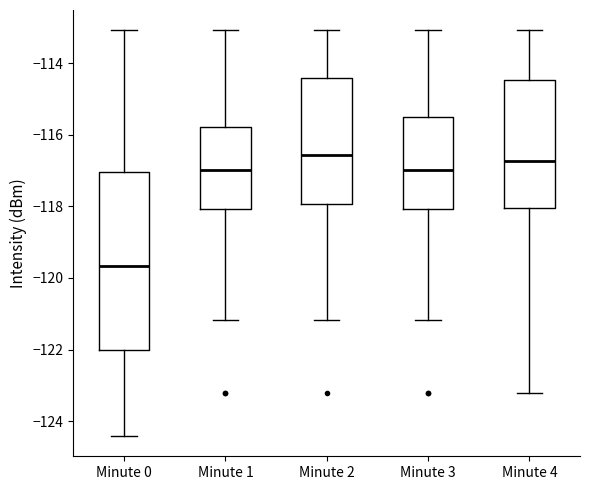

Comparing the boxes themselves (not the whiskers), which one is the tallest?

Minute 0